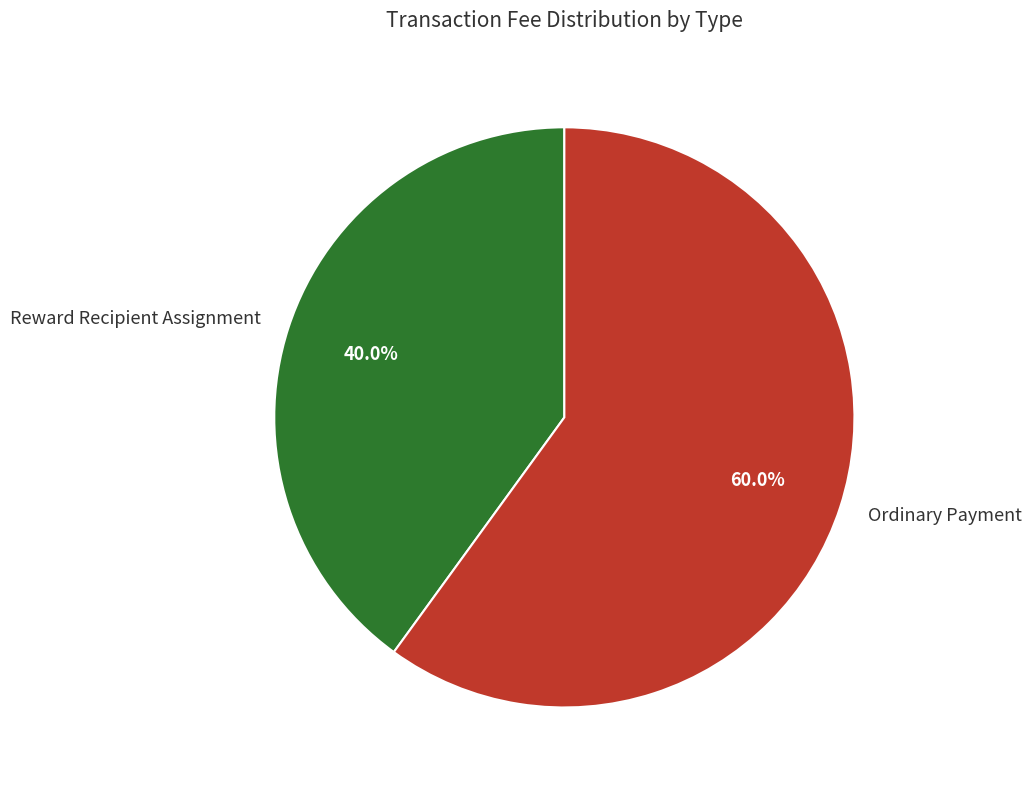

To the nearest percent, what percentage of the pie is Ordinary Payment?

60%